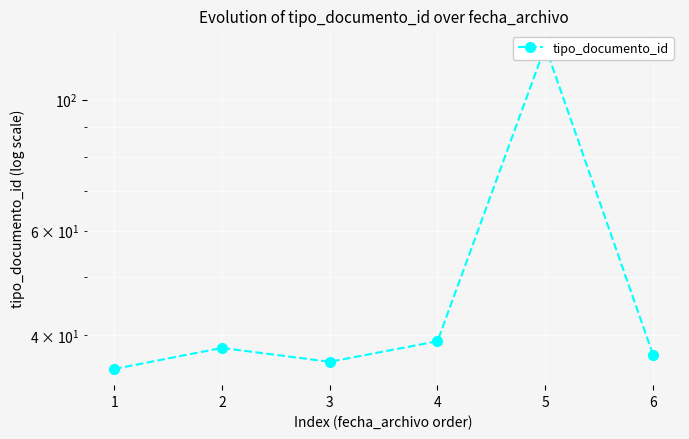

What is the difference between the maximum and minimum values?

88